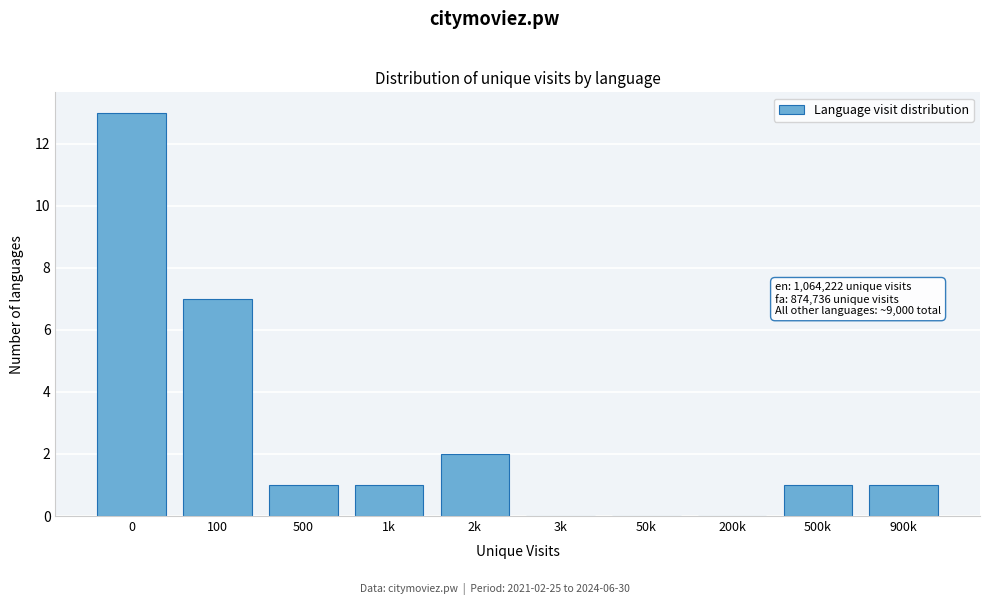

Reading left to right, list all the values displayed in this chart.

0=13	100=7	500=1	1k=1	2k=2	3k=0	50k=0	200k=0	500k=1	900k=1